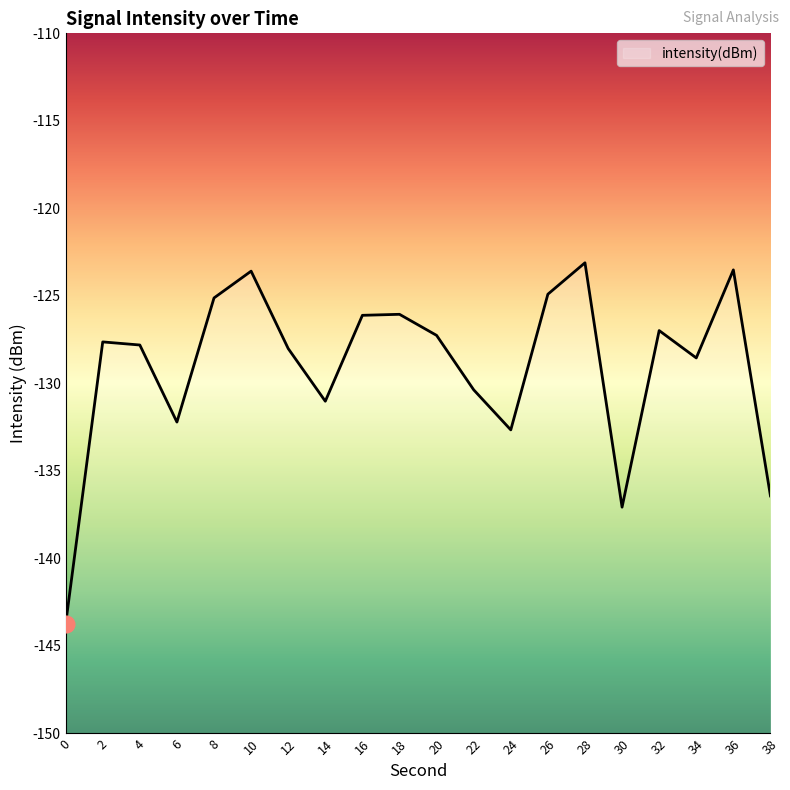

Reading left to right, list all the values displayed in this chart.

0=-143.8	2=-127.6	4=-127.8	6=-132.2	8=-125.1	10=-123.6	12=-128.0	14=-131.0	16=-126.1	18=-126.1	20=-127.3	22=-130.4	24=-132.7	26=-124.9	28=-123.1	30=-137.1	32=-127.0	34=-128.5	36=-123.5	38=-136.4